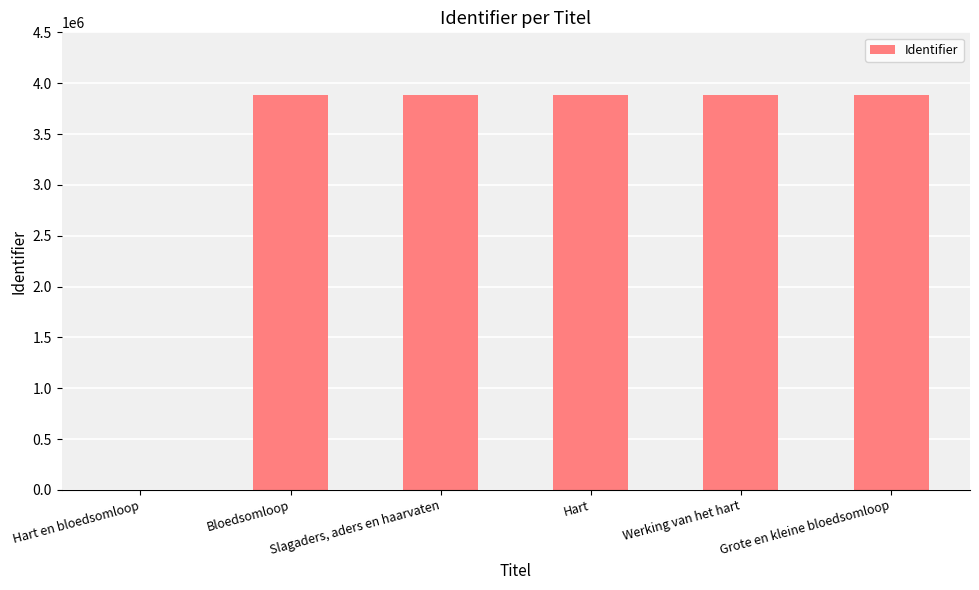

Count the number of data series in this chart.

1